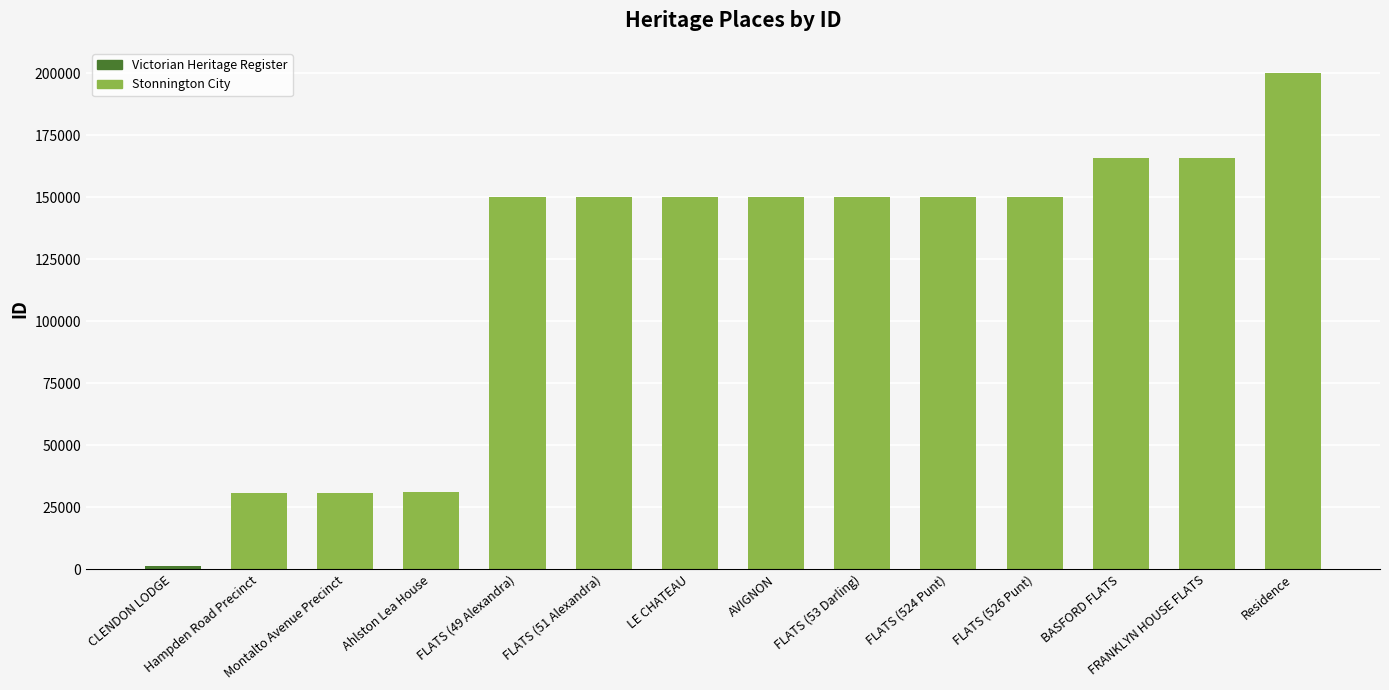

What is the greatest value displayed?

200320